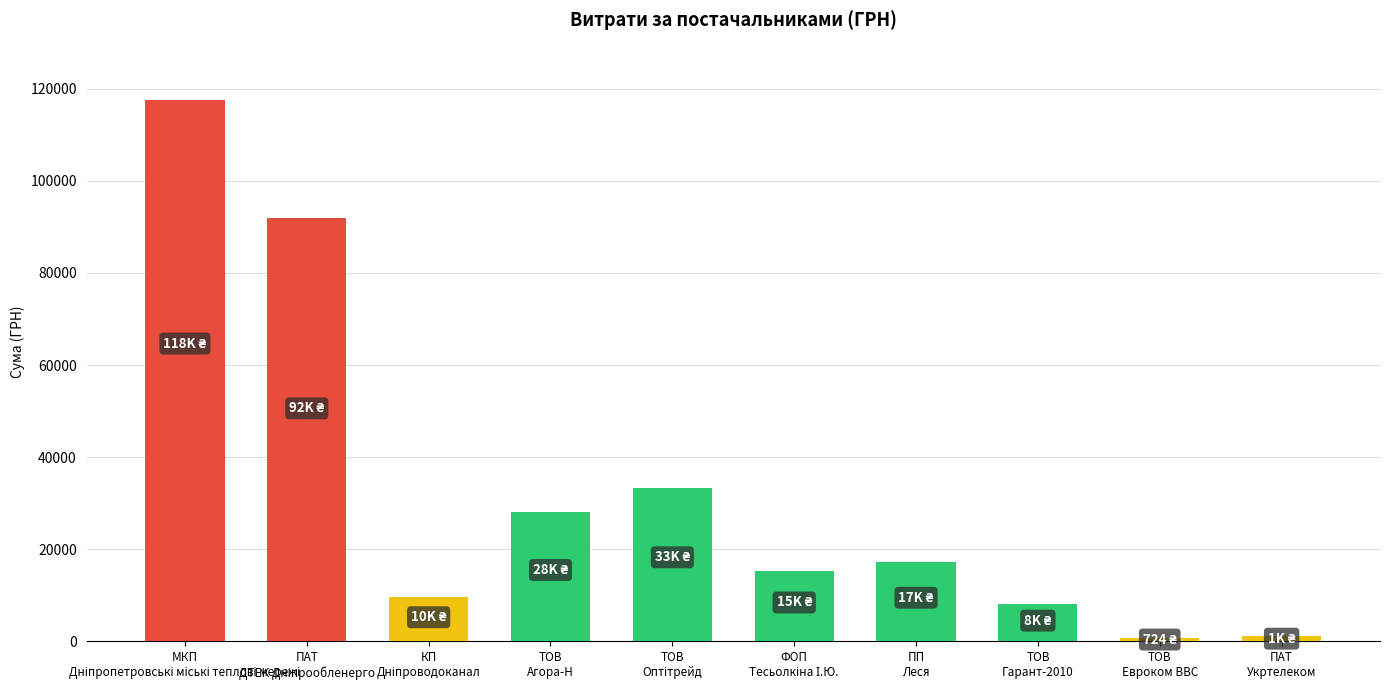

What is the greatest value displayed?

117568.8